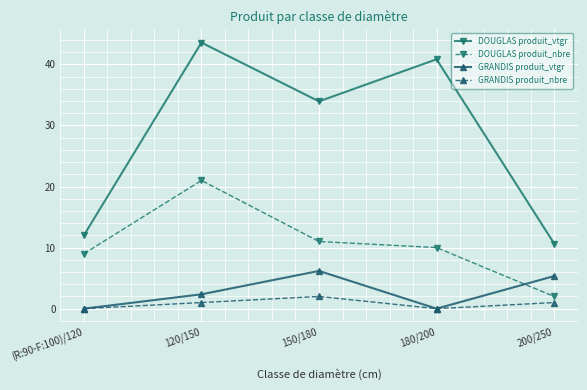

How many distinct data groups are displayed?

4